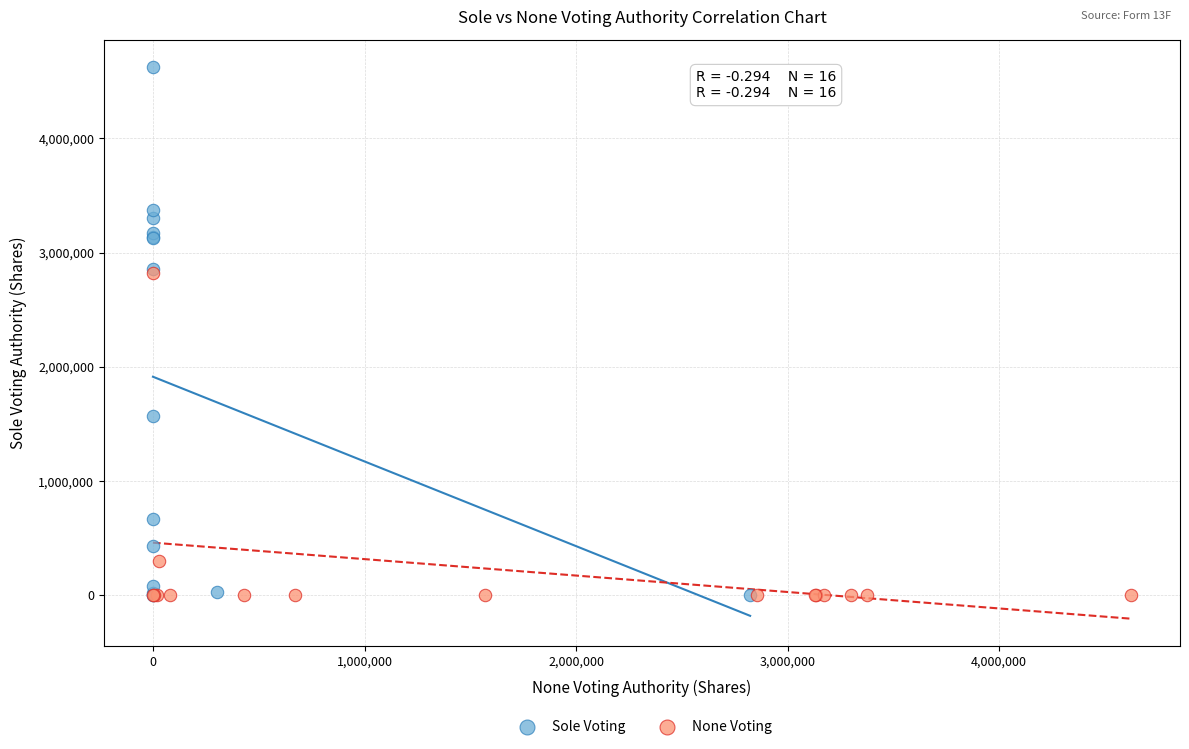

Which series has the widest spread of Y values?

Sole Voting